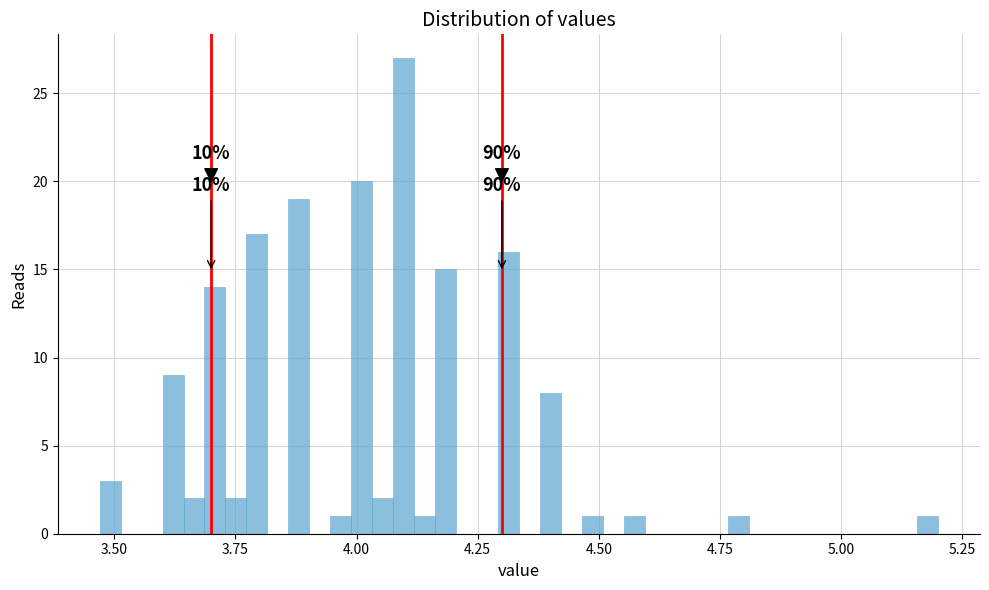

Around what value on the x-axis is the tallest bar? Give the approximate position of its centre, as read against the axis.

4.10